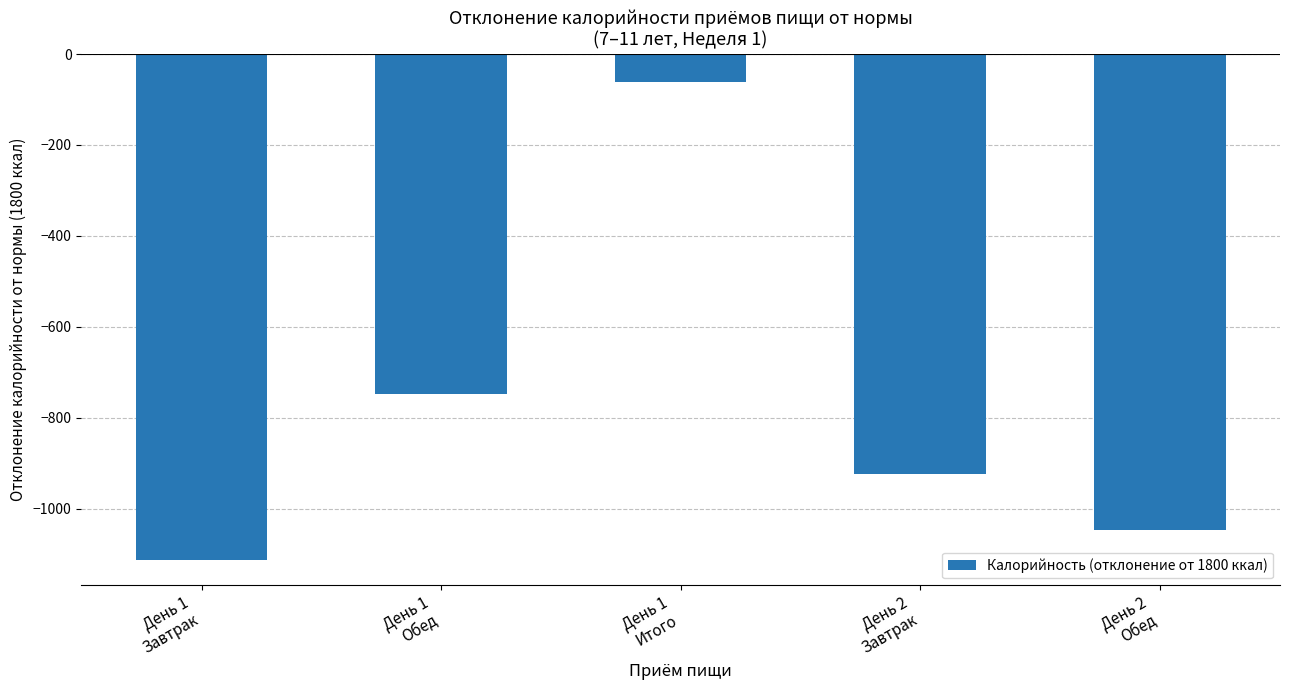

List the labels in order of value, largest first.

День 1
Итого, День 1
Обед, День 2
Завтрак, День 2
Обед, День 1
Завтрак